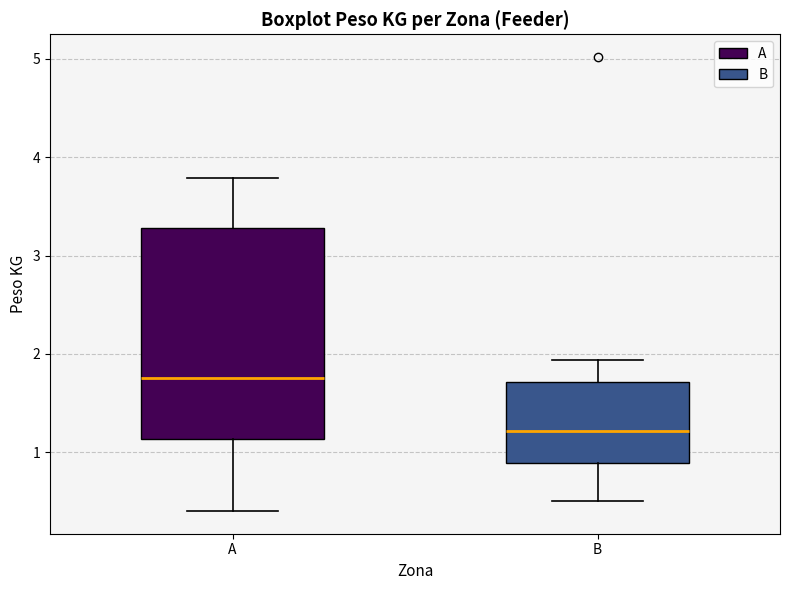

Reading left to right, transcribe this box plot: for each box, give where its median line is, the range the box spans, and where its two whiskers end, as read against the y-axis. The values are not printed on the chart, so give them approximately, as read against the axis.

A: median 1.8, box 1.1 to 3.3, whiskers 0.4 to 3.8
B: median 1.2, box 0.9 to 1.7, whiskers 0.5 to 1.9